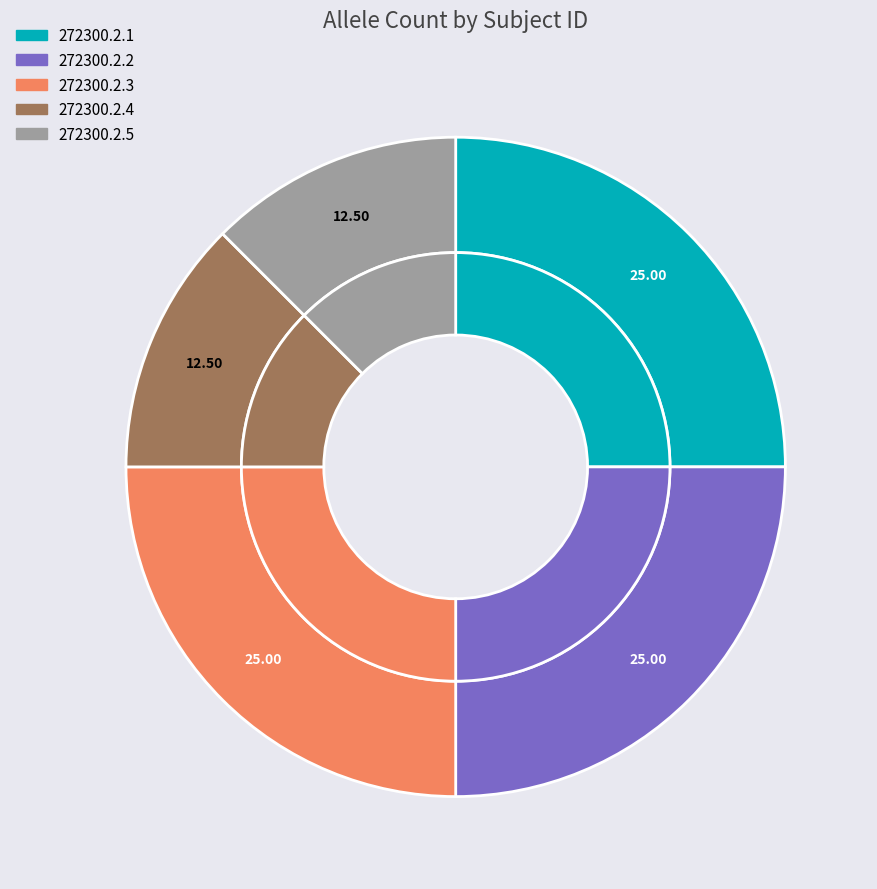

True or false: 272300.2.4 accounts for 1% of the total.

False